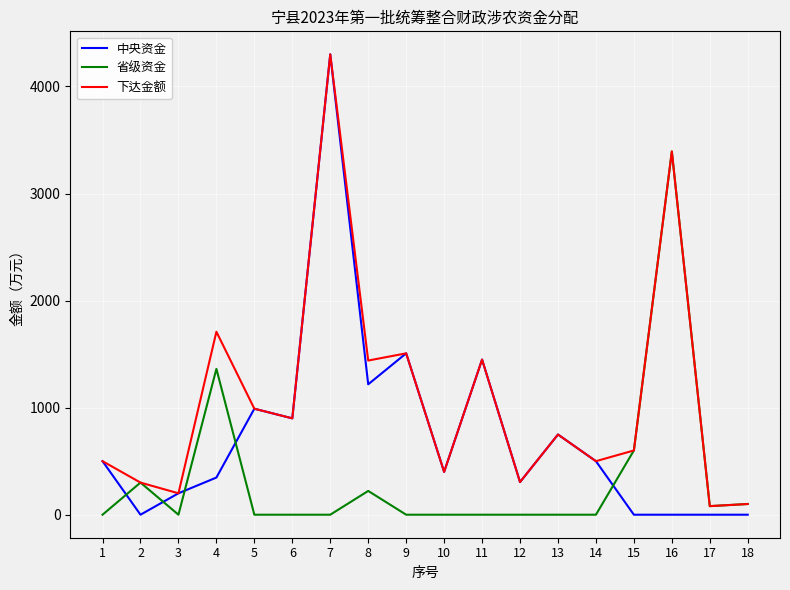

The value of 下达金额 at 6 is 1470.5. True or false?

False